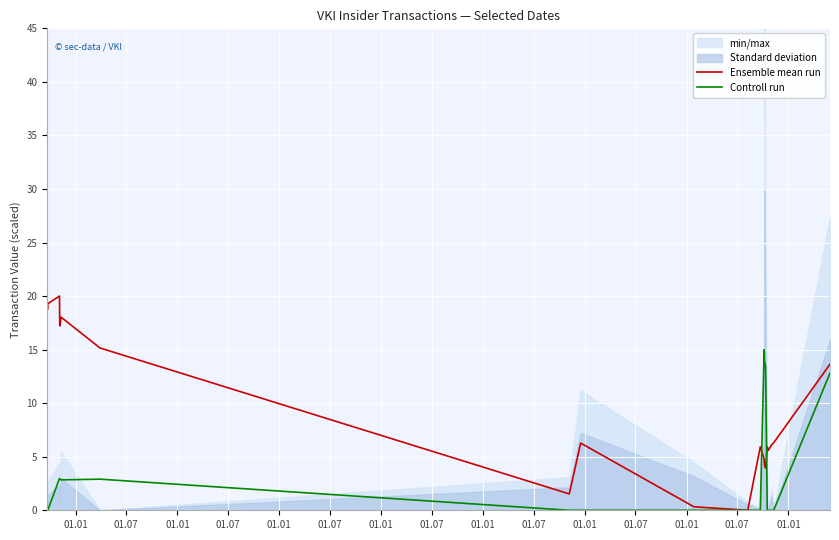

What is the highest value of the Ensemble mean run series?

20.0